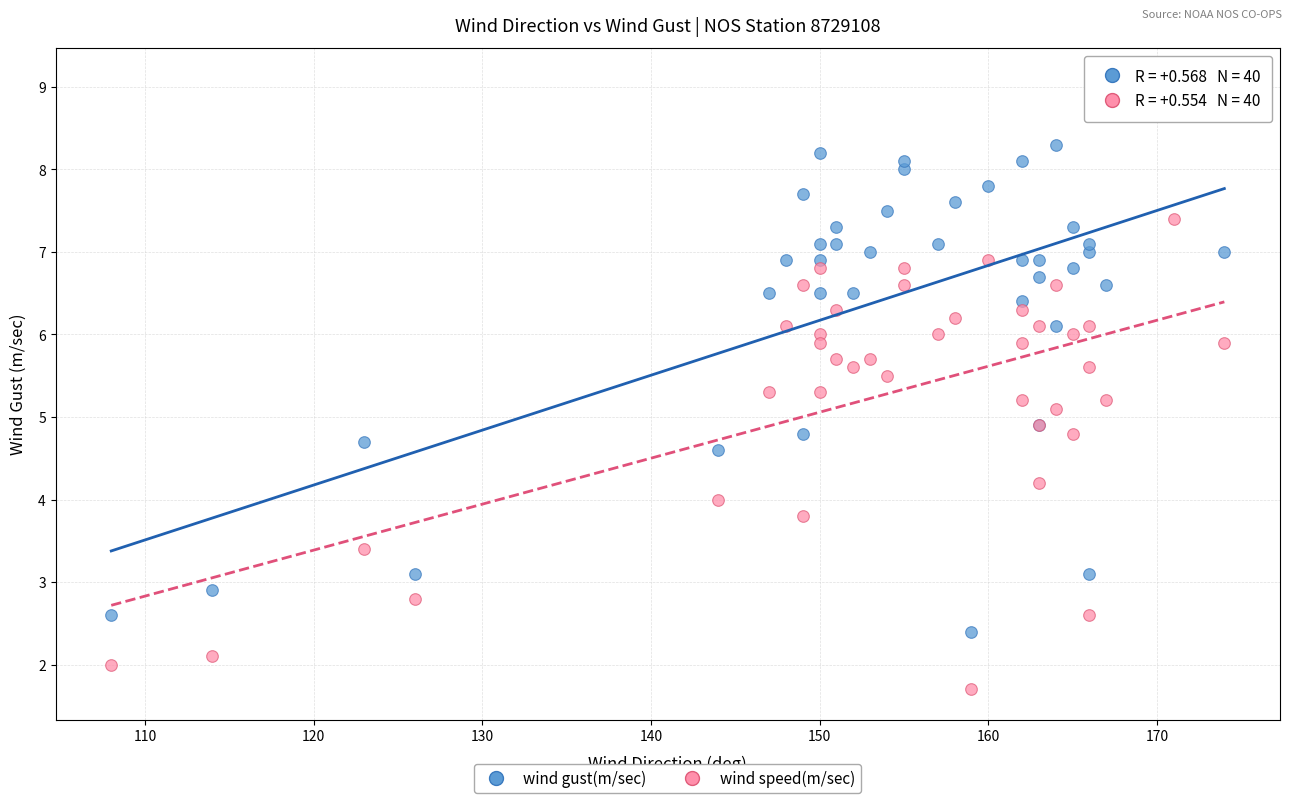

Which series reaches the minimum Y coordinate?

wind speed(m/sec)